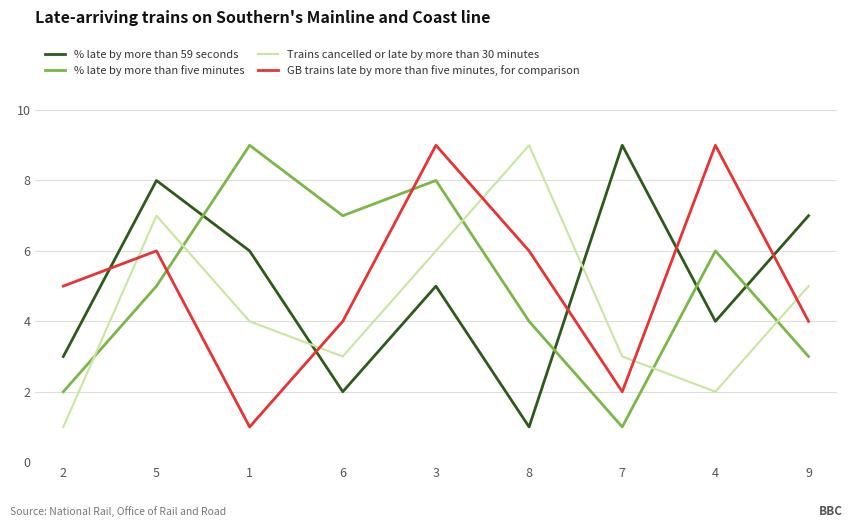

Rank the series at 8 from highest to lowest value.

Trains cancelled or late by more than 30 minutes, GB trains late by more than five minutes, for comparison, % late by more than five minutes, % late by more than 59 seconds